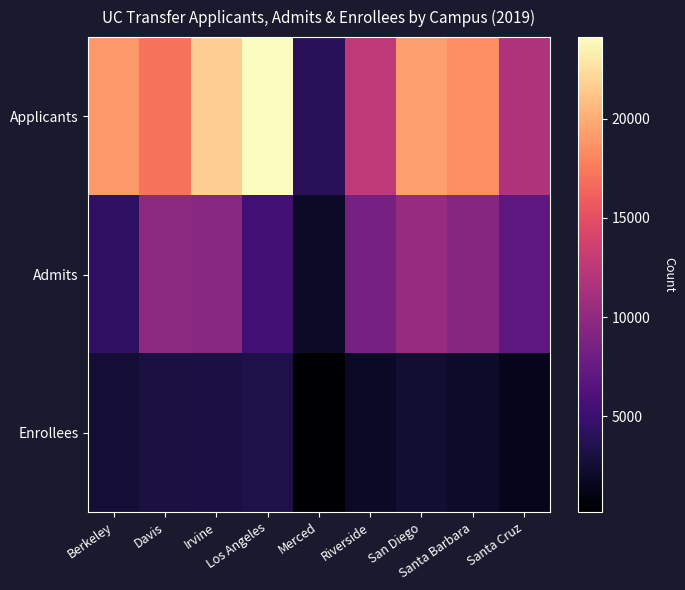

Reading left to right, transcribe all the data shown in this chart.

Applicants: Berkeley=19053	Davis=17110	Irvine=21740	Los Angeles=24114	Merced=3949	Riverside=12543	San Diego=19288	Santa Barbara=18460	Santa Cruz=11795
Admits: Berkeley=4301	Davis=9733	Irvine=9552	Los Angeles=5334	Merced=2039	Riverside=8489	San Diego=10363	Santa Barbara=9426	Santa Cruz=7057
Enrollees: Berkeley=2554	Davis=3068	Irvine=3090	Los Angeles=3282	Merced=175	Riverside=1948	San Diego=2502	Santa Barbara=2117	Santa Cruz=1462